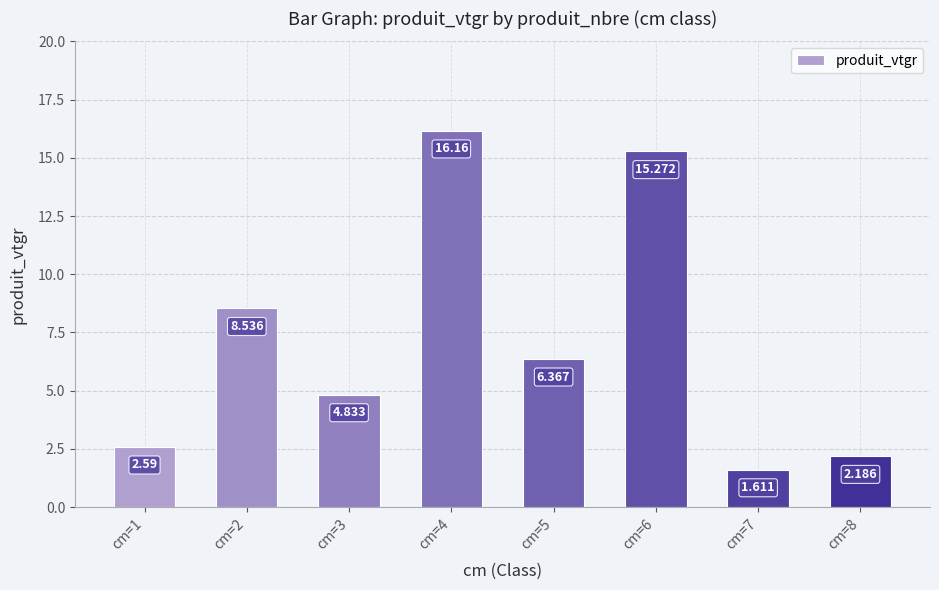

True or false: the data shows 2.6 at cm=1.

True